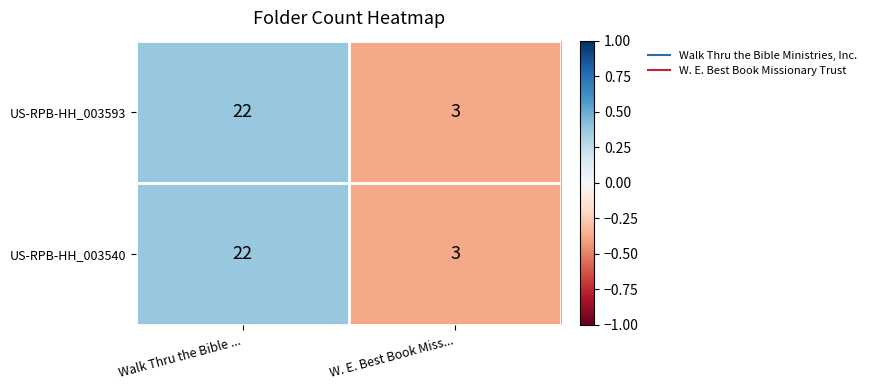

What is the total value across all series at Walk Thru the Bible ...?

44